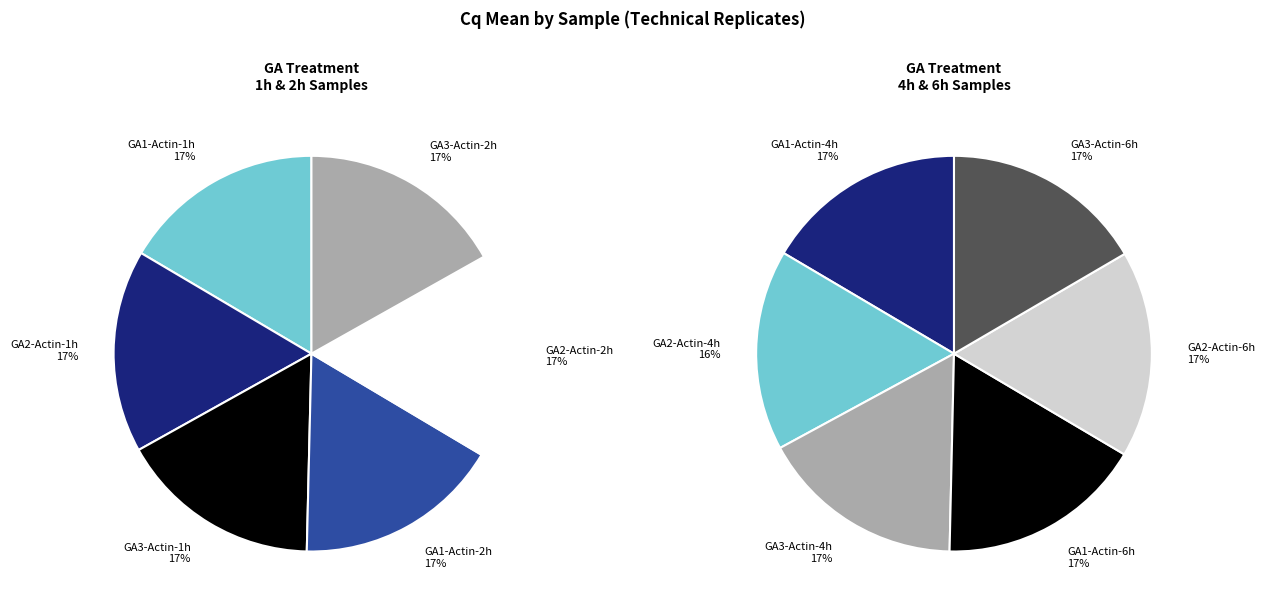

Between GA1-Actin-2h and GA3-Actin-2h, which is larger?

GA3-Actin-2h